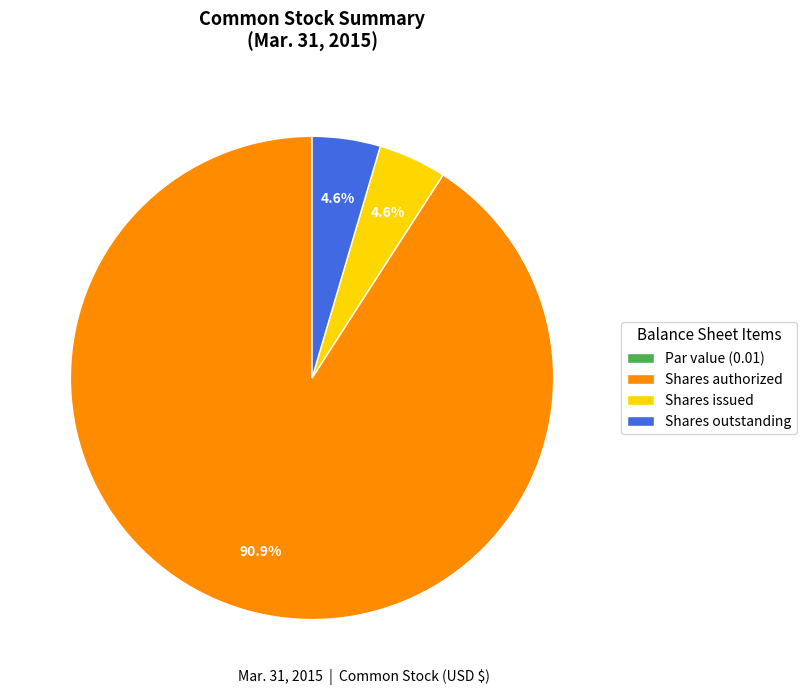

Is there a majority slice in this chart?

Yes